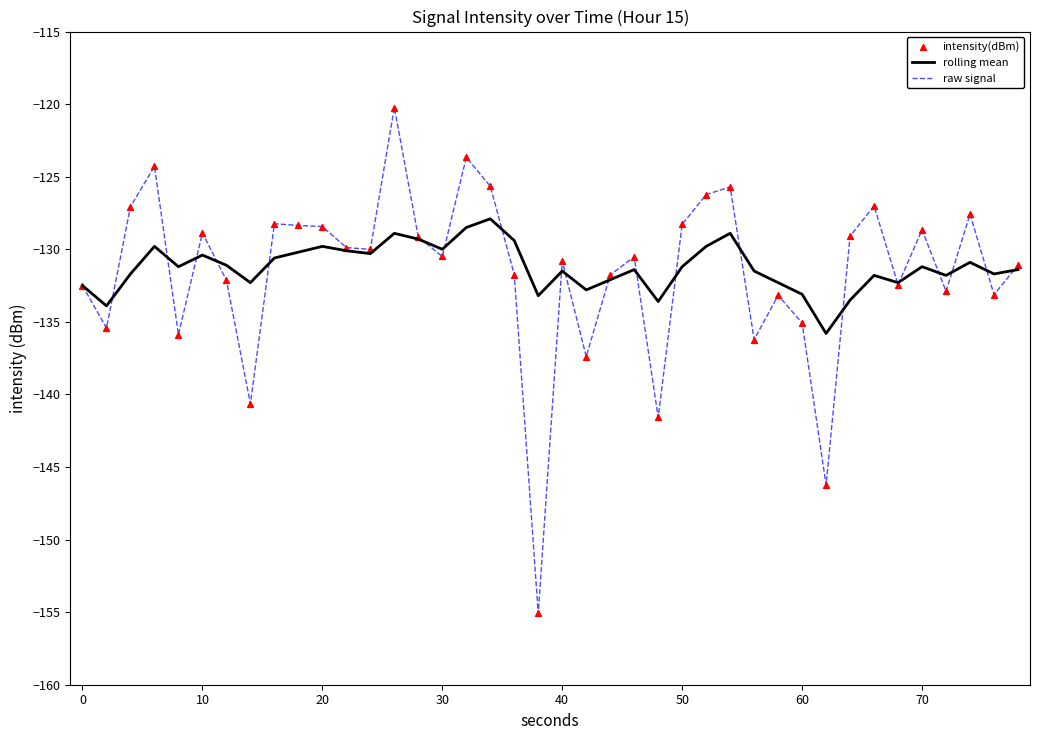

Which series has the widest spread of values?

raw signal